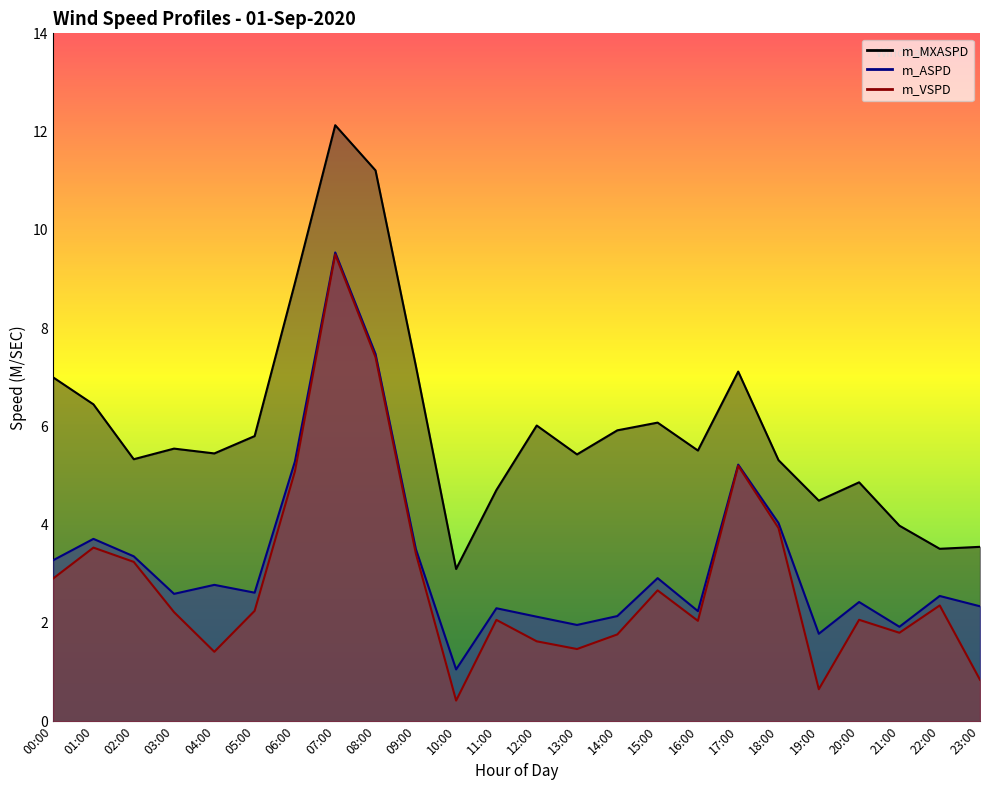

What is the label of the 2nd point from the right?

22:00